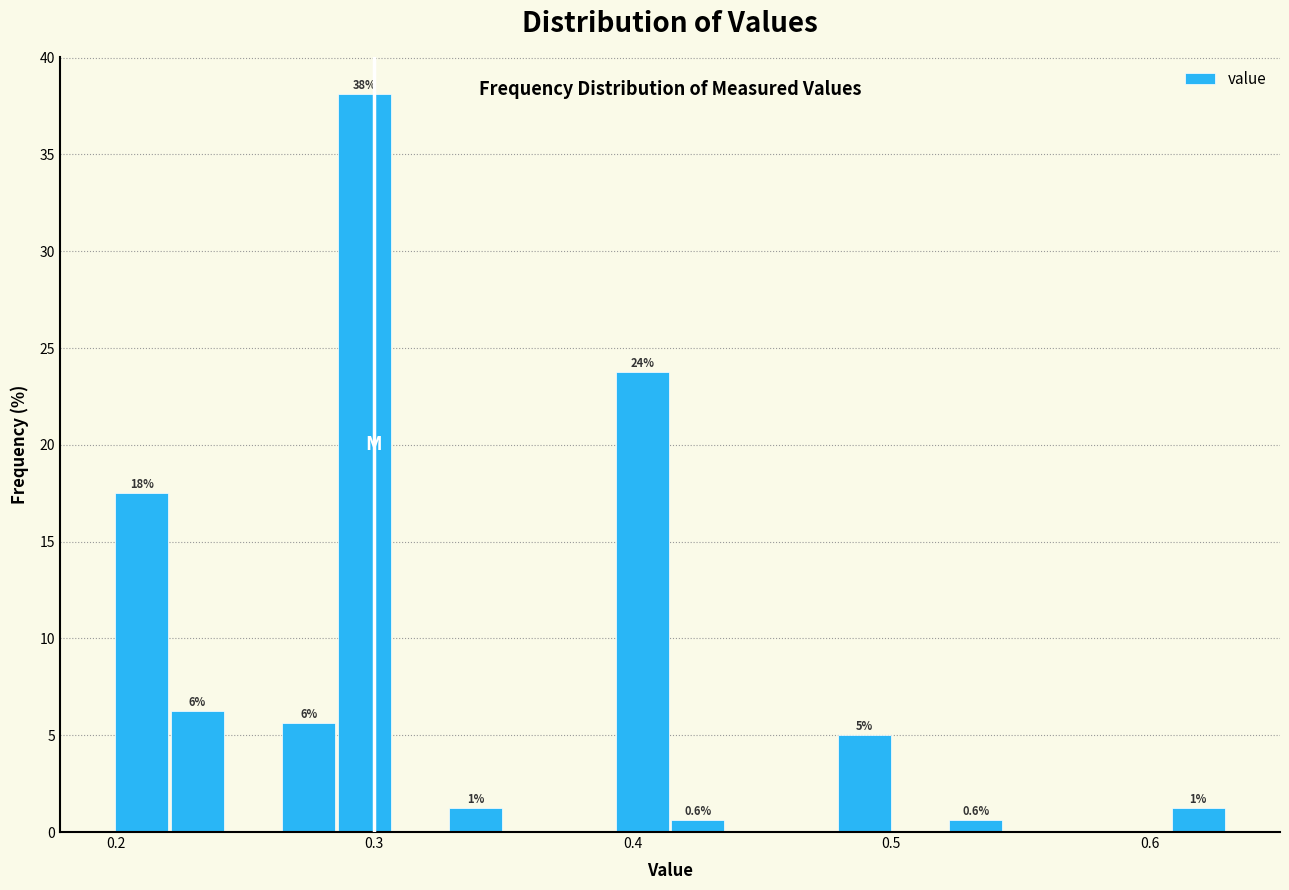

Around what value on the x-axis is the tallest bar? Give the approximate position of its centre, as read against the axis.

0.30